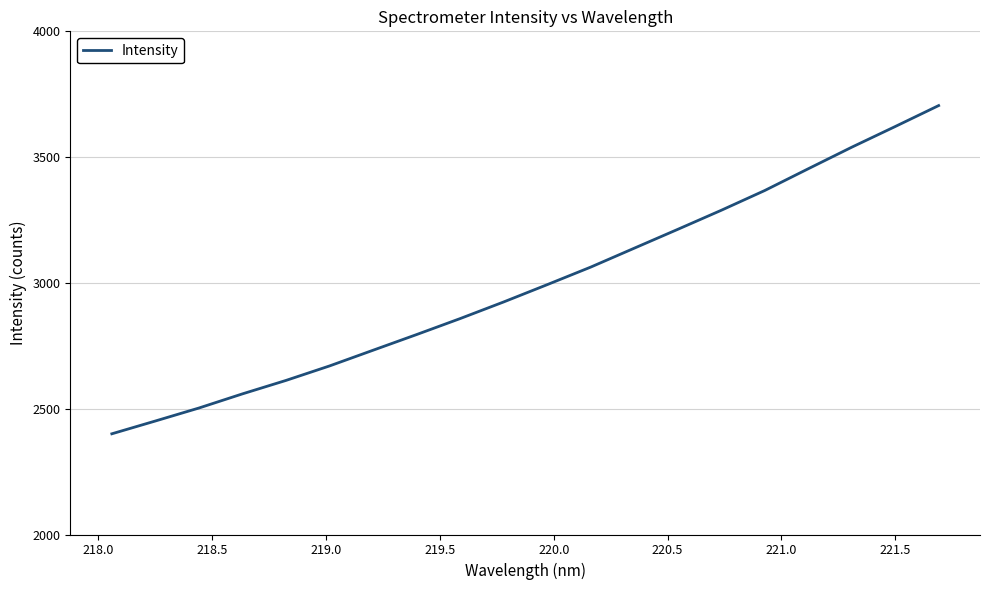

Does the chart have visible grid lines?

Yes